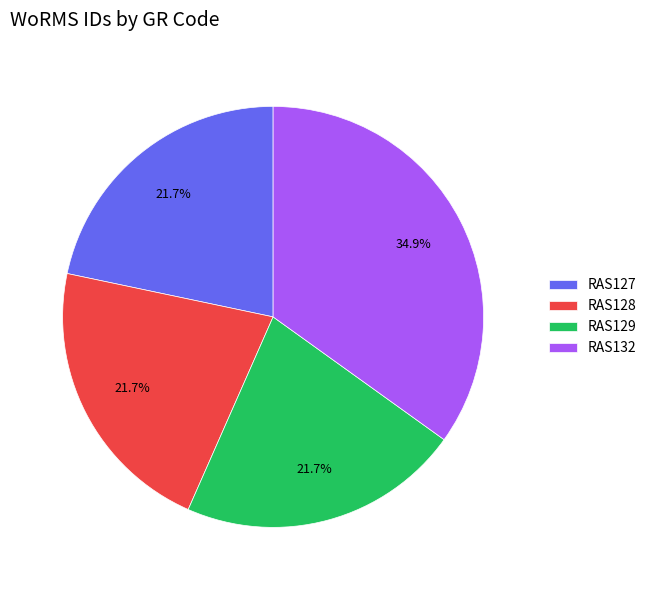

How many slices are in this pie chart?

4